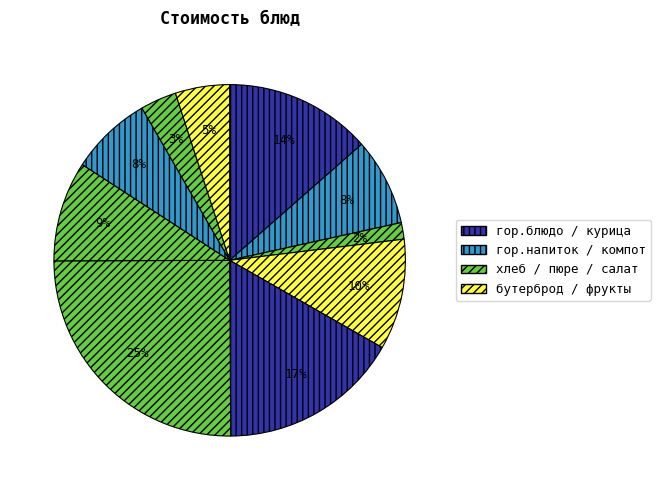

How many segments does this pie chart have?

10